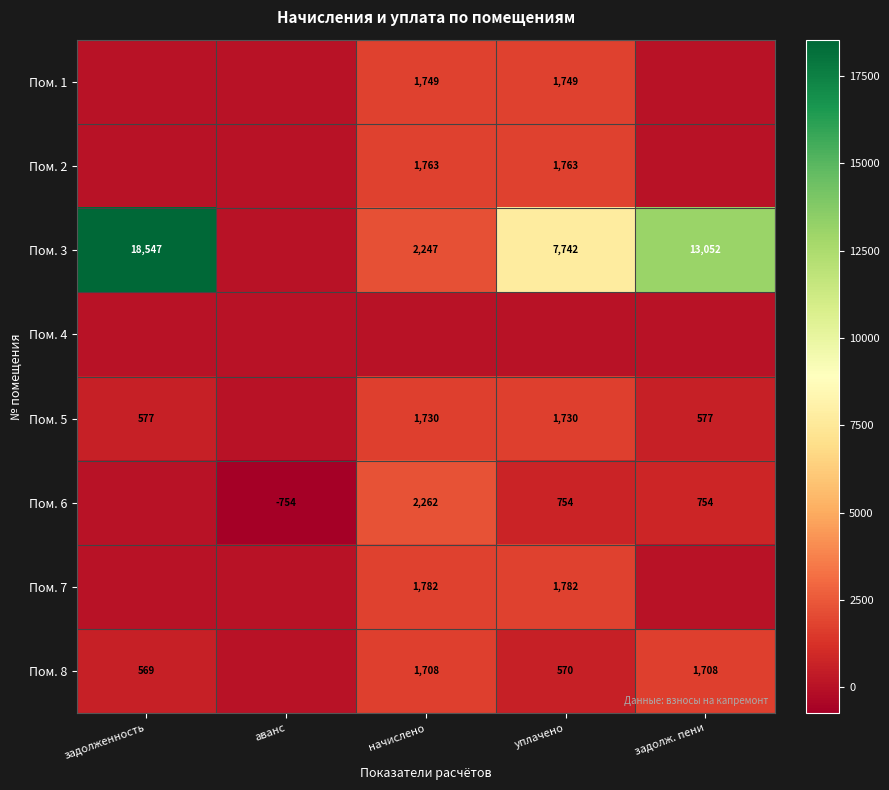

The Пом. 8 series shows 760 at уплачено. True or false?

False